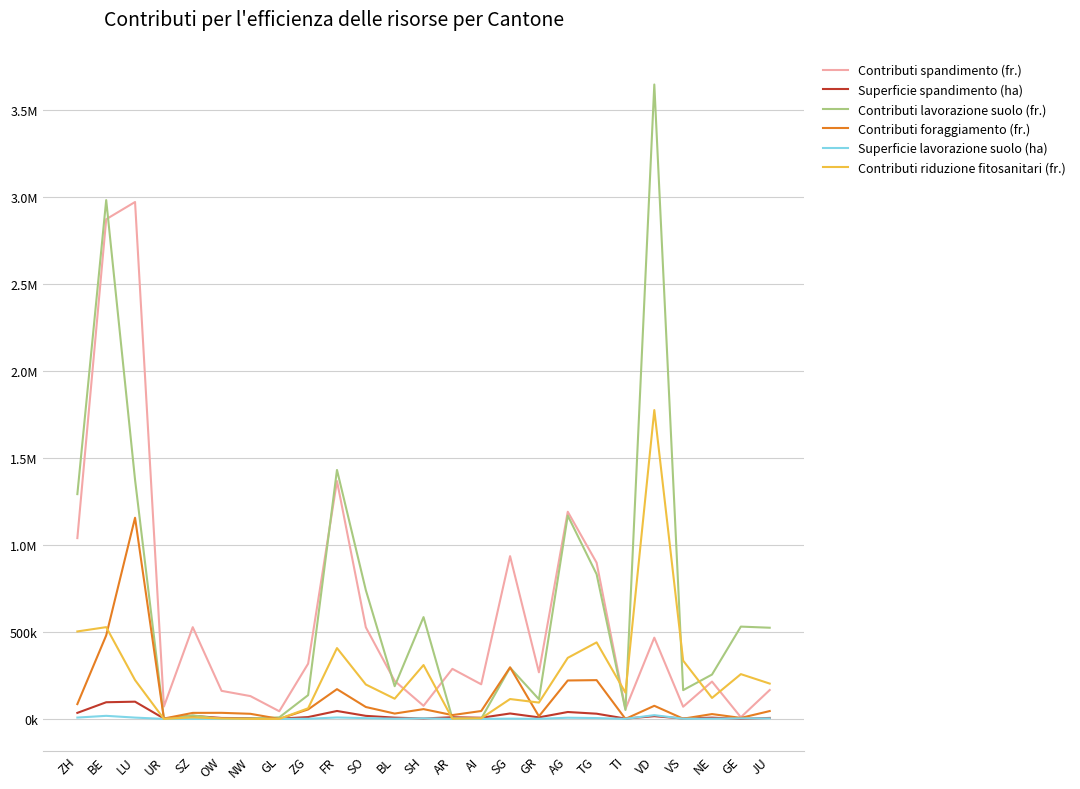

Reading right to left, transcribe all the data shown in this chart.

Contributi spandimento (fr.): JU=165861.6	GE=9558.0	NE=214455.3	VS=70053.7	VD=466686.0	TI=56720.4	TG=897186.8	AG=1189979.1	GR=267636.3	SG=934964.1	AI=198689.7	AR=287520.3	SH=75361.0	BL=218087.0	SO=526169.6	FR=1366321.5	ZG=317330.0	GL=43947.9	NW=130983.3	OW=161167.8	SZ=526930.5	UR=70940.4	LU=2969353.7	BE=2870454.0	ZH=1038547.5
Superficie spandimento (ha): JU=5528.7	GE=318.6	NE=7148.5	VS=2335.1	VD=15556.2	TI=1890.7	TG=29906.2	AG=39666.0	GR=8921.2	SG=31165.5	AI=6623.0	AR=9584.0	SH=2512.0	BL=7269.6	SO=17539.0	FR=45544.0	ZG=10577.7	GL=1464.9	NW=4366.1	OW=5372.3	SZ=17564.3	UR=2364.7	LU=98978.5	BE=95681.7	ZH=34618.2
Contributi lavorazione suolo (fr.): JU=523787.0	GE=530198.0	NE=254773.0	VS=165259.4	VD=3644338.0	TI=51247.5	TG=831091.3	AG=1167845.0	GR=112959.5	SG=294431.5	AI=1757.5	AR=3726.5	SH=584759.8	BL=187819.6	SO=739562.3	FR=1430167.8	ZG=136583.5	GL=8822.0	NW=2550.0	OW=0.0	SZ=20078.0	UR=0.0	LU=1373626.4	BE=2980308.0	ZH=1291246.0
Contributi foraggiamento (fr.): JU=45089.1	GE=5682.2	NE=27807.8	VS=1309.0	VD=75321.8	TI=0.0	TG=222692.0	AG=220743.6	GR=14997.1	SG=296132.9	AI=45318.7	AR=21973.0	SH=56170.1	BL=30696.8	SO=68365.9	FR=170944.2	ZG=54404.3	GL=0.0	NW=29298.8	OW=34902.3	SZ=34595.4	UR=2100.3	LU=1155593.6	BE=479802.4	ZH=85083.9
Superficie lavorazione suolo (ha): JU=3022.2	GE=2963.1	NE=1366.2	VS=837.5	VD=21551.9	TI=231.5	TG=4883.3	AG=6780.6	GR=571.7	SG=1582.5	AI=8.3	AR=17.6	SH=3616.7	BL=1089.8	SO=4341.3	FR=8297.2	ZG=774.6	GL=42.7	NW=12.3	OW=0.0	SZ=100.4	UR=0.0	LU=7505.9	BE=17633.9	ZH=7725.3
Contributi riduzione fitosanitari (fr.): JU=202863.0	GE=257188.5	NE=120365.5	VS=334652.6	VD=1774093.0	TI=150722.1	TG=439586.5	AG=350751.5	GR=93776.5	SG=114132.0	AI=3530.0	AR=1065.0	SH=309390.1	BL=116006.8	SO=197628.4	FR=406848.5	ZG=61125.3	GL=0.0	NW=0.0	OW=2618.5	SZ=8885.5	UR=0.0	LU=222958.7	BE=527132.2	ZH=502442.5